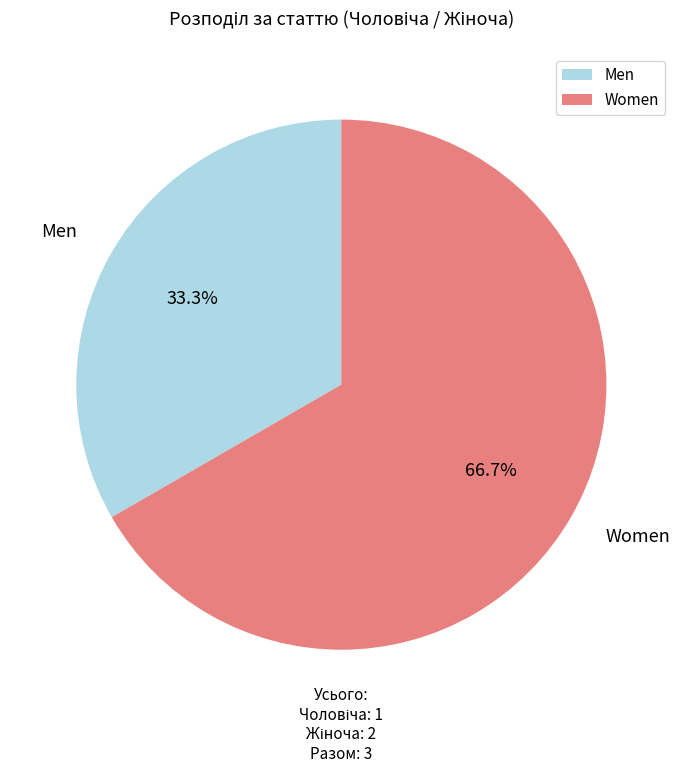

To the nearest percent, what is the difference between the largest and smallest slice percentages?

33%